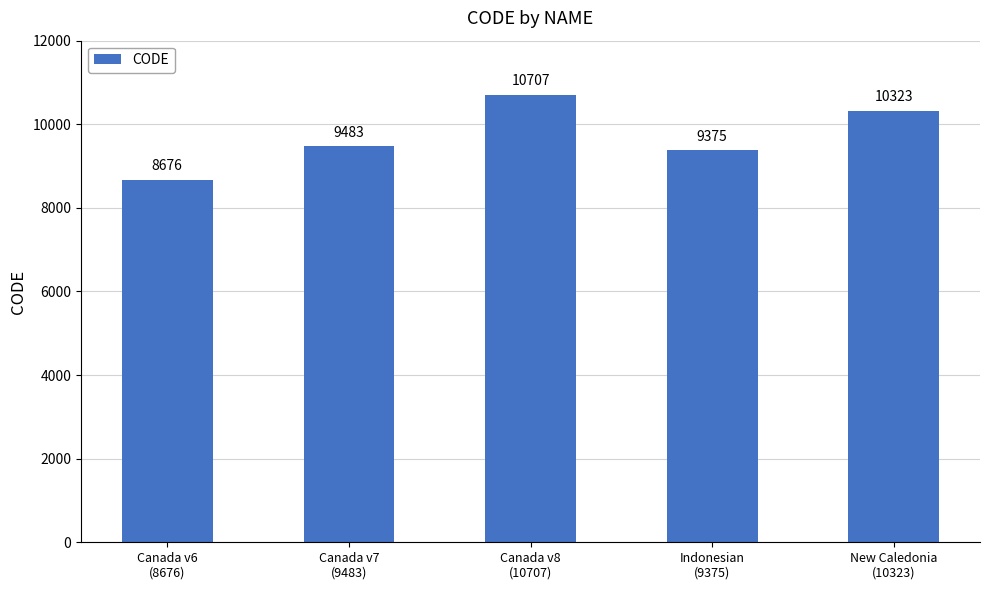

Which has a higher value, Indonesian
(9375) or Canada v7
(9483)?

Canada v7
(9483)